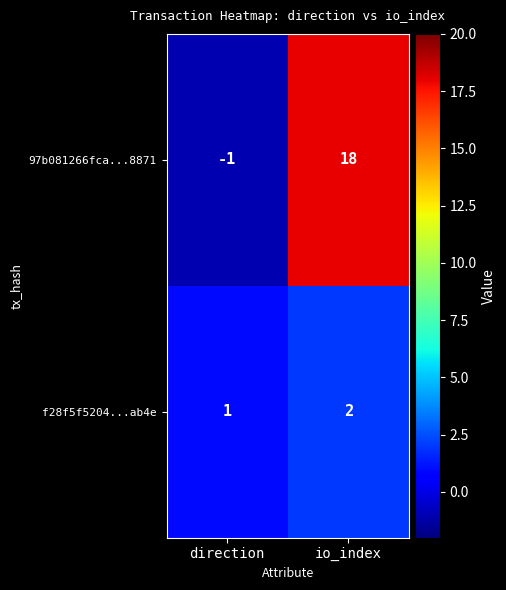

What is the sum of the f28f5f5204...ab4e values at io_index and direction?

3